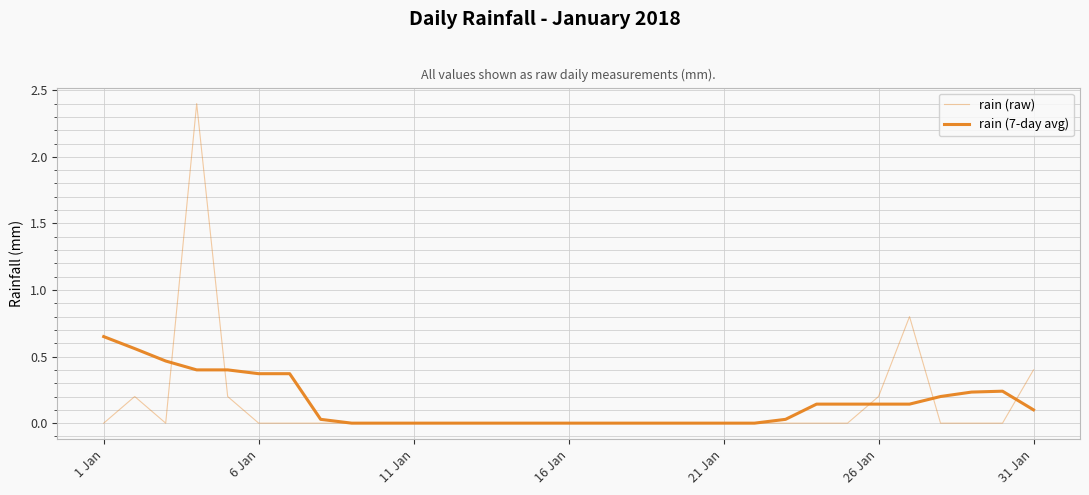

How many interior local valleys does the rain (raw) series have?

1